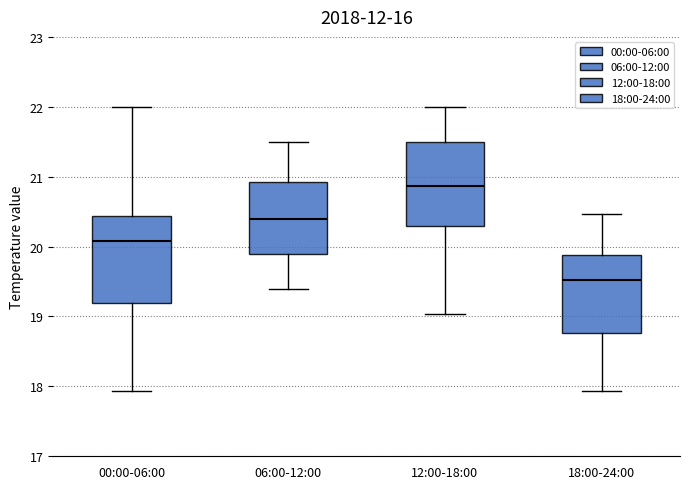

Reading left to right, read every box against the y-axis: the position of its median line, the range the box covers, and the ends of its whiskers. The values are not printed on the chart, so give them approximately, as read against the axis.

00:00-06:00: median 20.1, box 19.2 to 20.4, whiskers 17.9 to 22.0
06:00-12:00: median 20.4, box 19.9 to 20.9, whiskers 19.4 to 21.5
12:00-18:00: median 20.9, box 20.3 to 21.5, whiskers 19.0 to 22.0
18:00-24:00: median 19.5, box 18.8 to 19.9, whiskers 17.9 to 20.5